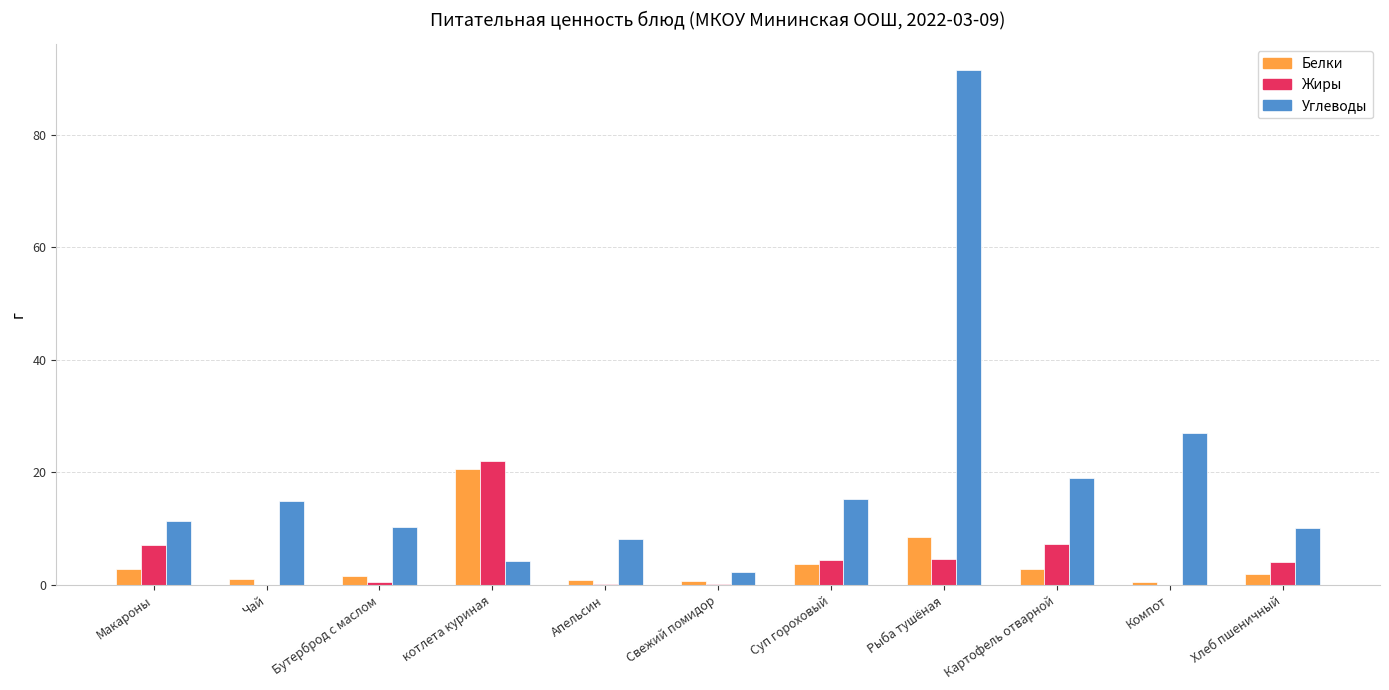

How many groups of bars are there?

11